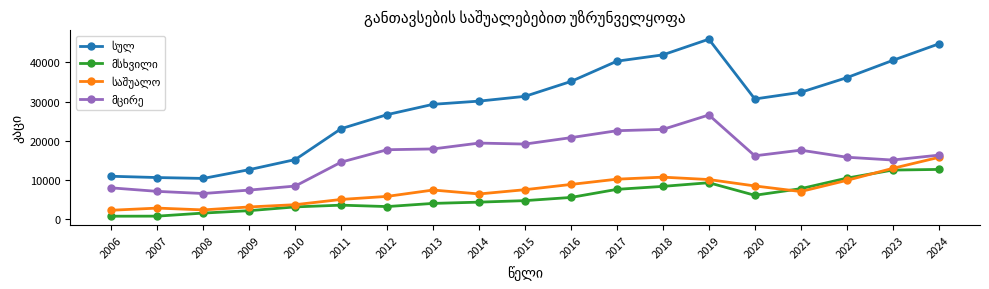

What is the total value across all series at 2016?

70266.0